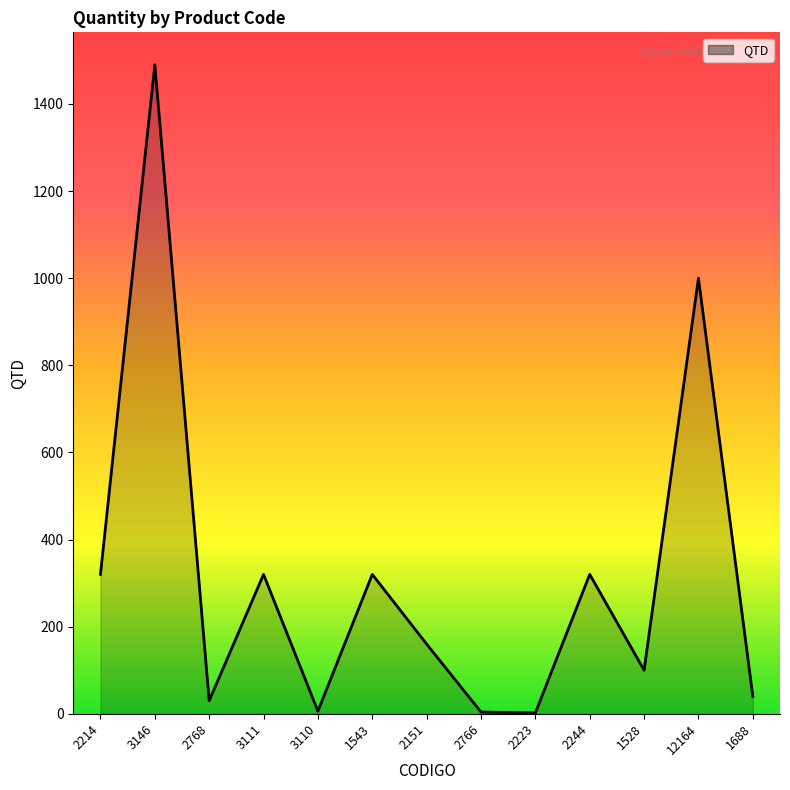

What is the minimum value shown in the chart?

2